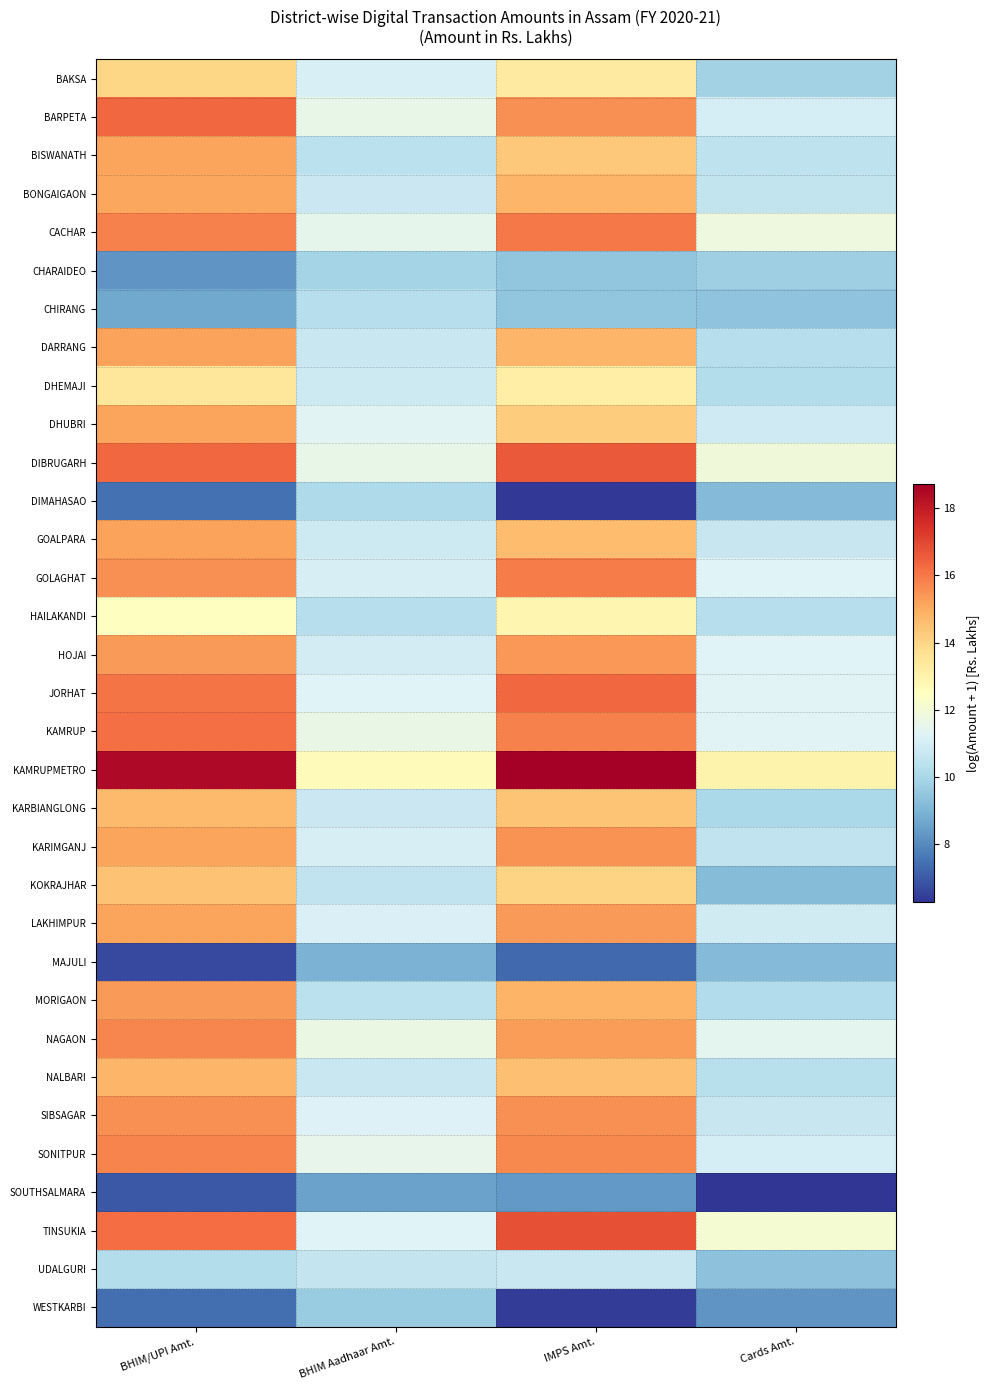

At which category is the sum across all series the highest?

BHIM/UPI Amt.